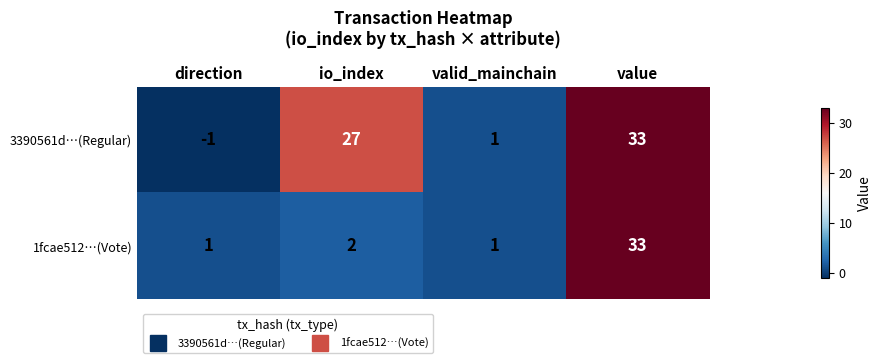

What is the sum of all 1fcae512…(Vote) values?

37